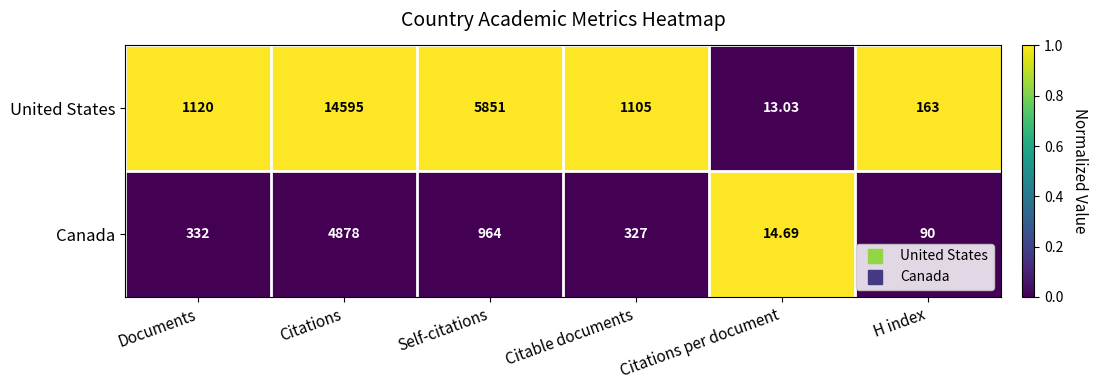

Which series has the largest range (max minus min)?

United States